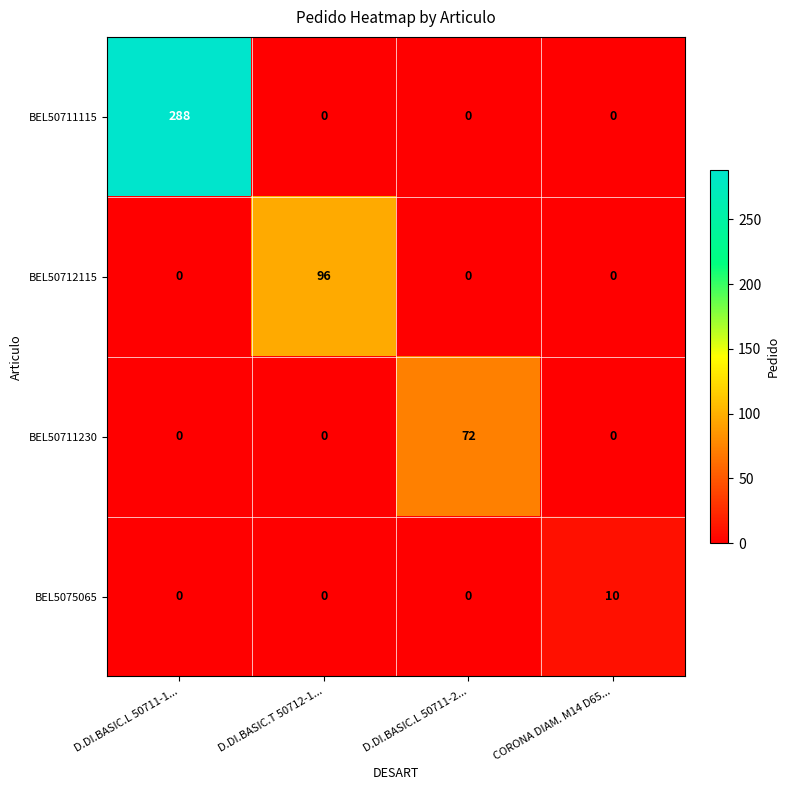

Reading right to left, list all the values displayed in this chart.

BEL50711115: CORONA DIAM. M14 D65...=0	D.DI.BASIC.L 50711-2...=0	D.DI.BASIC.T 50712-1...=0	D.DI.BASIC.L 50711-1...=288
BEL50712115: CORONA DIAM. M14 D65...=0	D.DI.BASIC.L 50711-2...=0	D.DI.BASIC.T 50712-1...=96	D.DI.BASIC.L 50711-1...=0
BEL50711230: CORONA DIAM. M14 D65...=0	D.DI.BASIC.L 50711-2...=72	D.DI.BASIC.T 50712-1...=0	D.DI.BASIC.L 50711-1...=0
BEL5075065: CORONA DIAM. M14 D65...=10	D.DI.BASIC.L 50711-2...=0	D.DI.BASIC.T 50712-1...=0	D.DI.BASIC.L 50711-1...=0